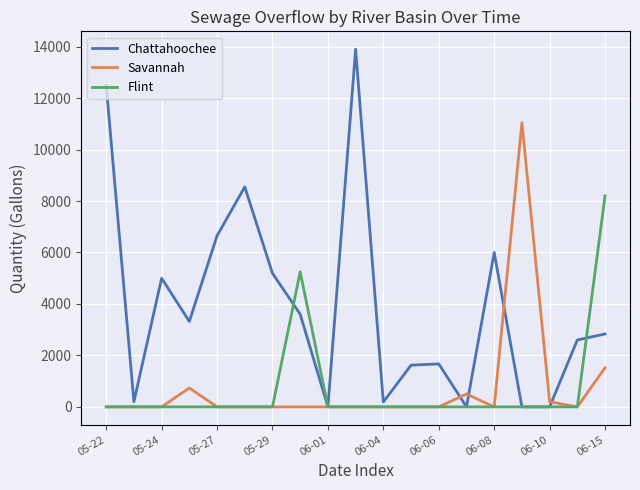

What is the maximum value for Chattahoochee?

13900